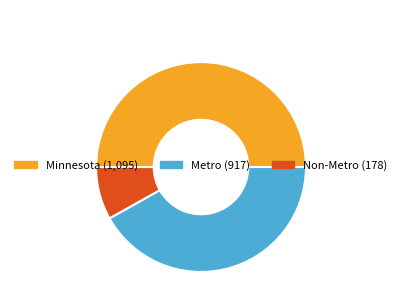

Which category has the smallest portion of the pie?

Non-Metro